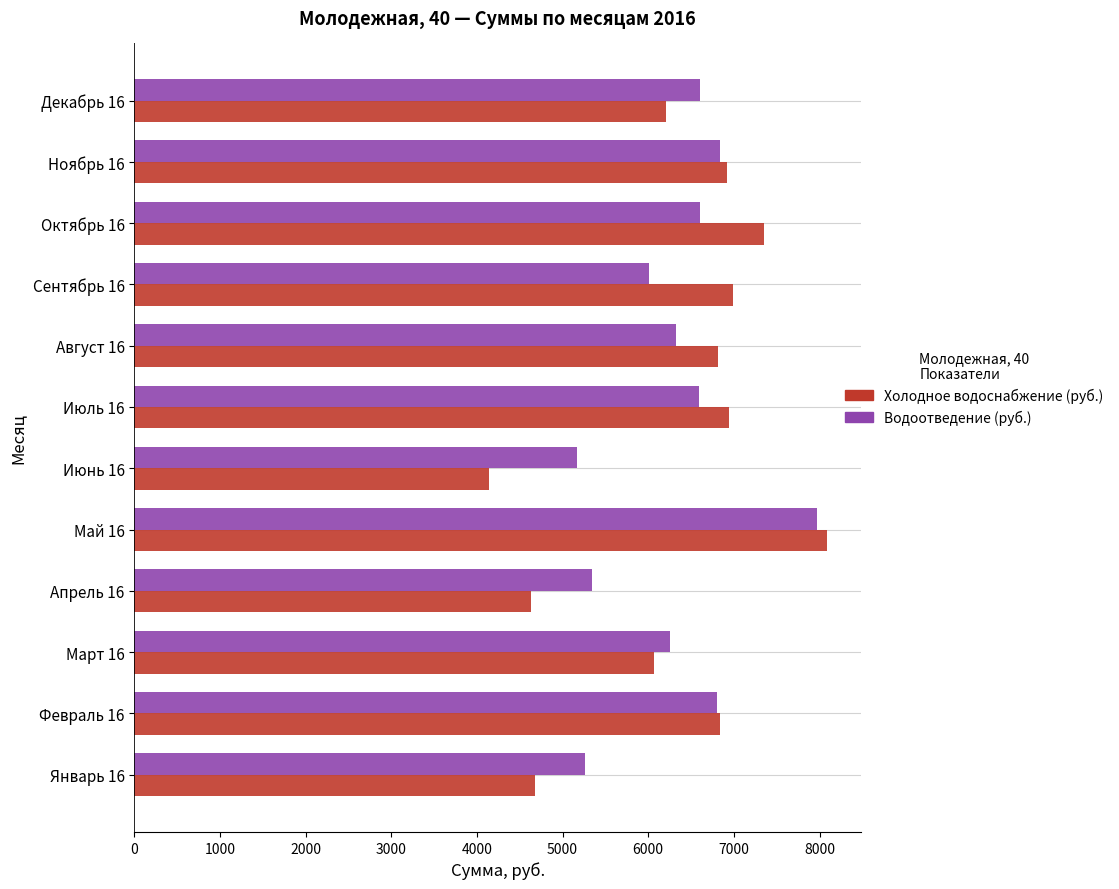

At which category is the sum across all series the highest?

Май 16